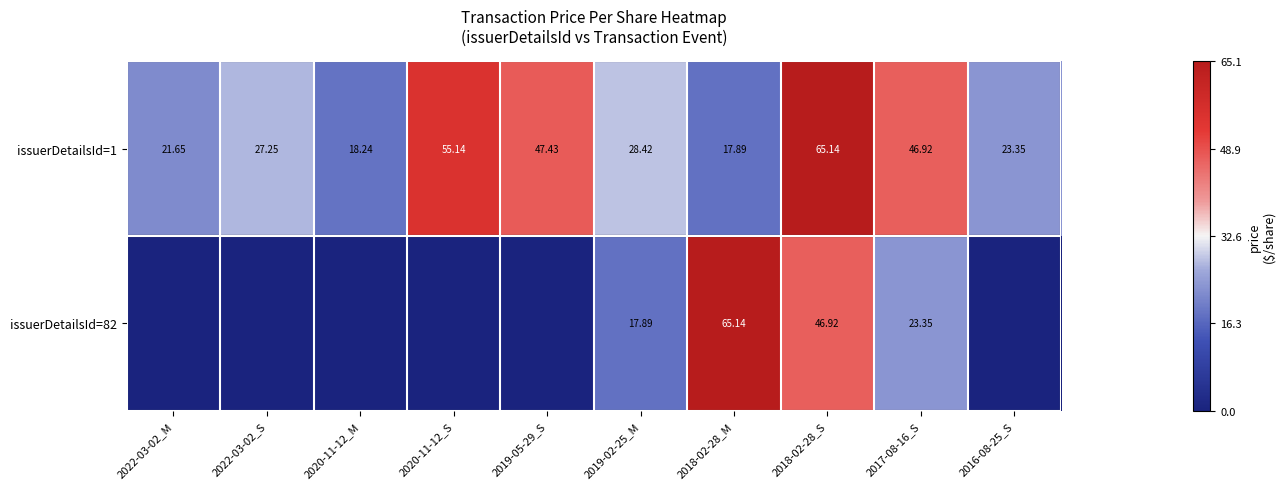

Is the value of issuerDetailsId=82 at 2018-02-28_S greater than the value of issuerDetailsId=1 at 2018-02-28_M?

Yes